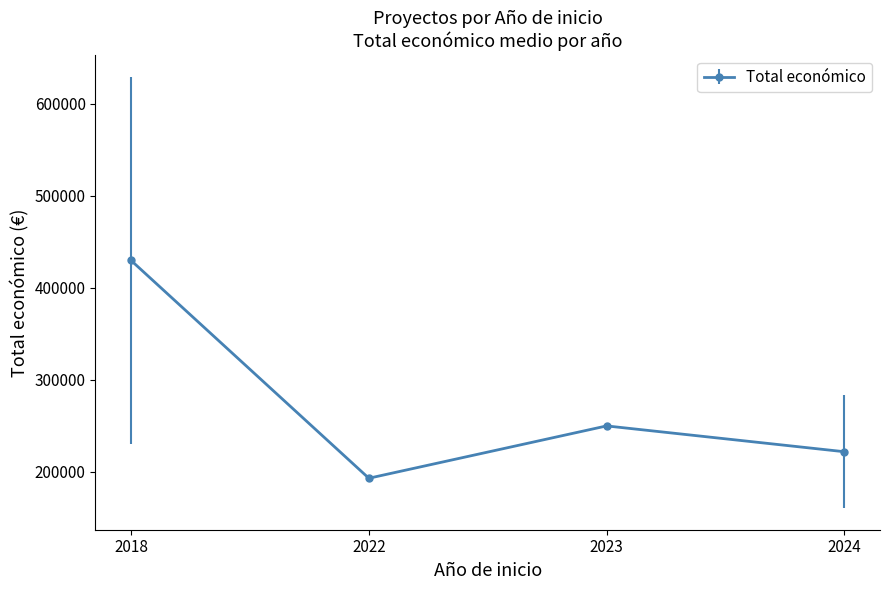

What is the change in value from 2022 to 2023?

+56851.0